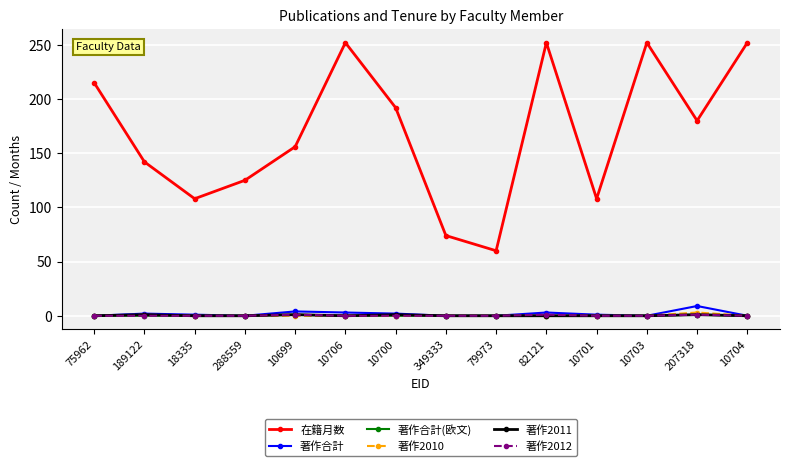

What is the label of the 11th point from the right?

288559